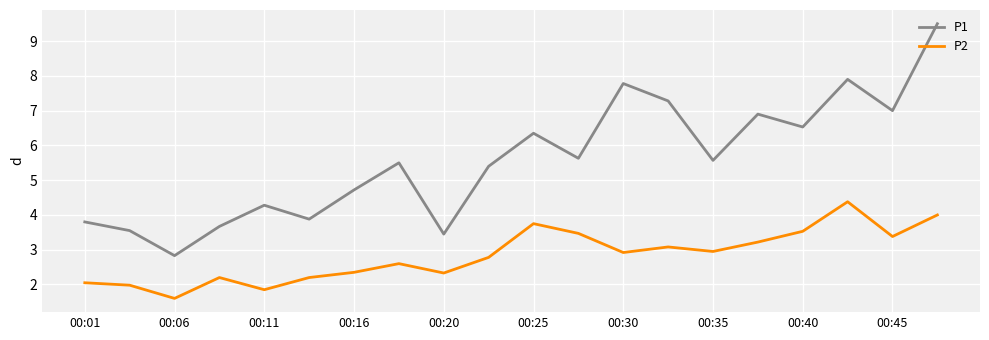

What is the difference between the second highest and minimum values in the P2 series?

2.4